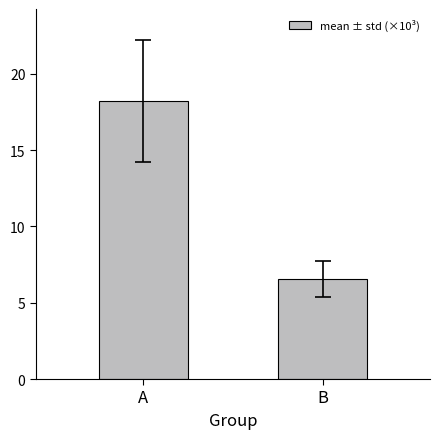

How many data points does each series have?

2